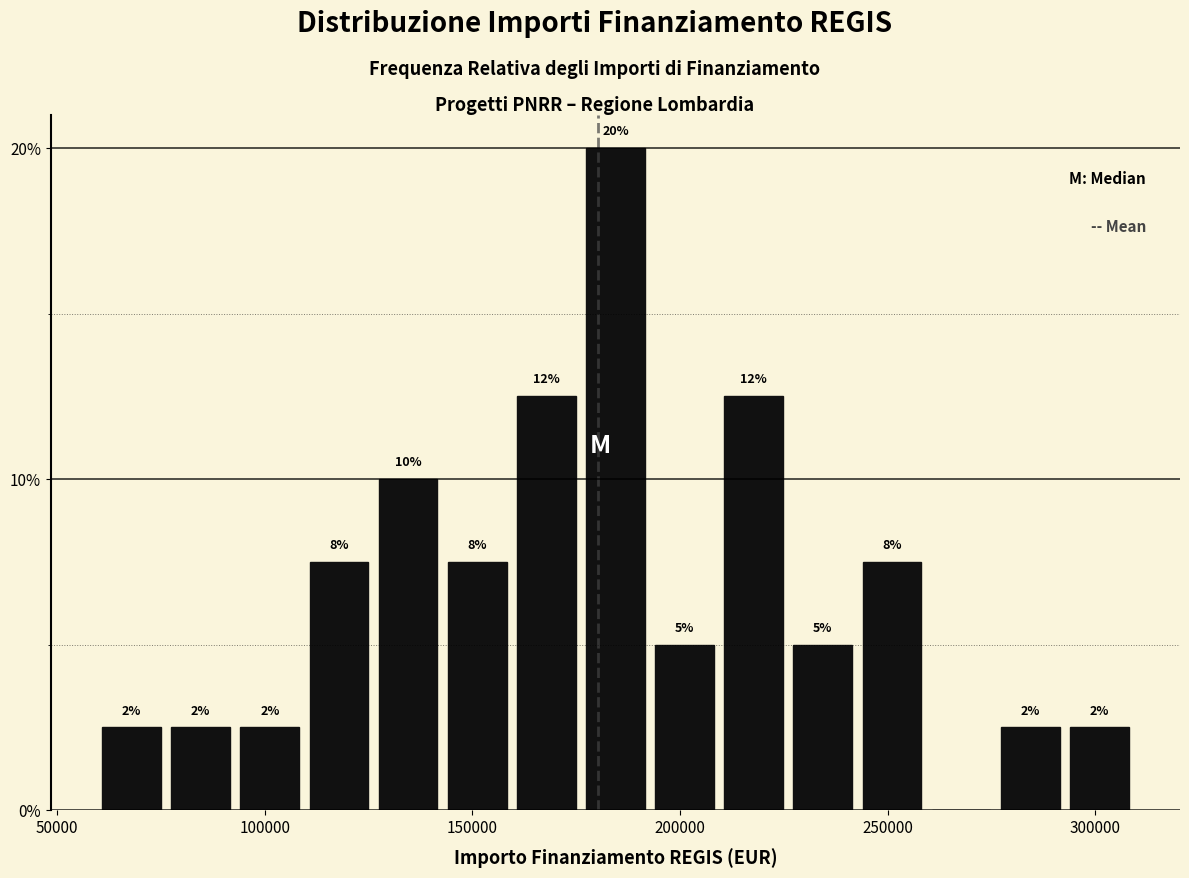

Read against the x-axis, roughly where is the centre of the tallest bar?

185000